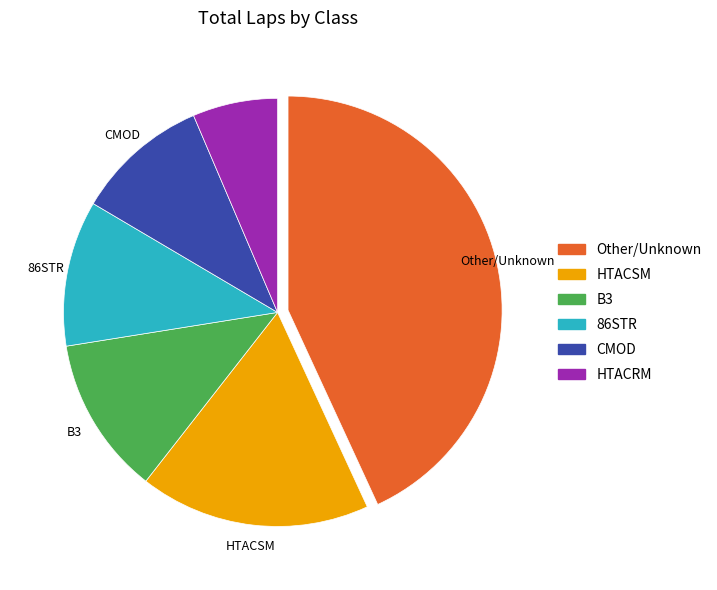

Is there any slice that represents more than half of the pie?

No